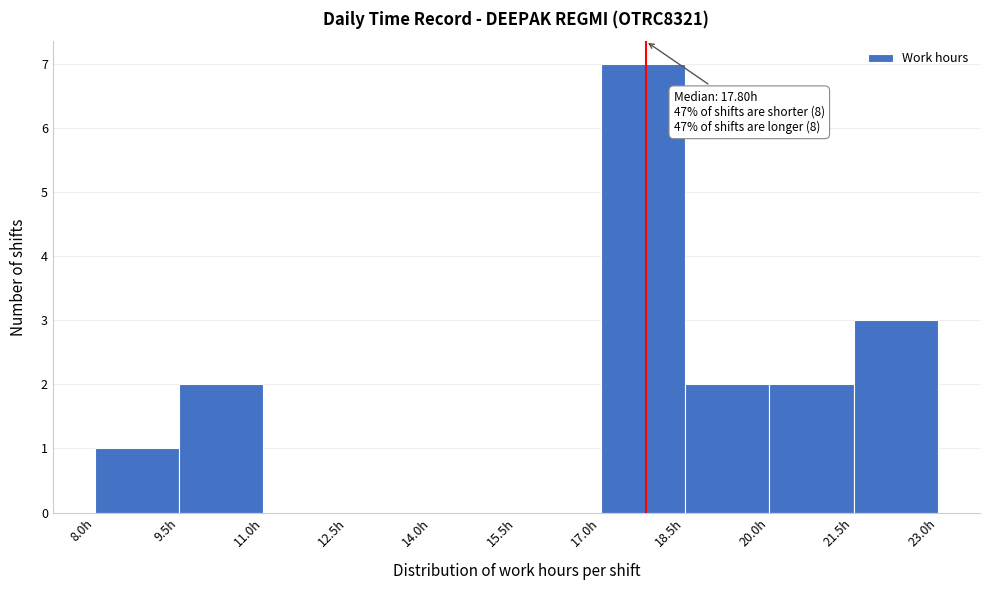

Which range on the x-axis has the tallest bar?

17.0 to 18.5